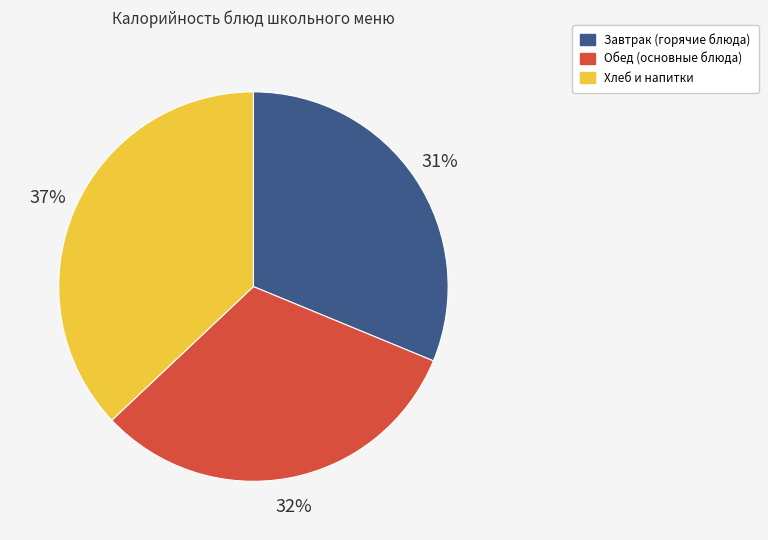

Count the number of slices in the pie.

3